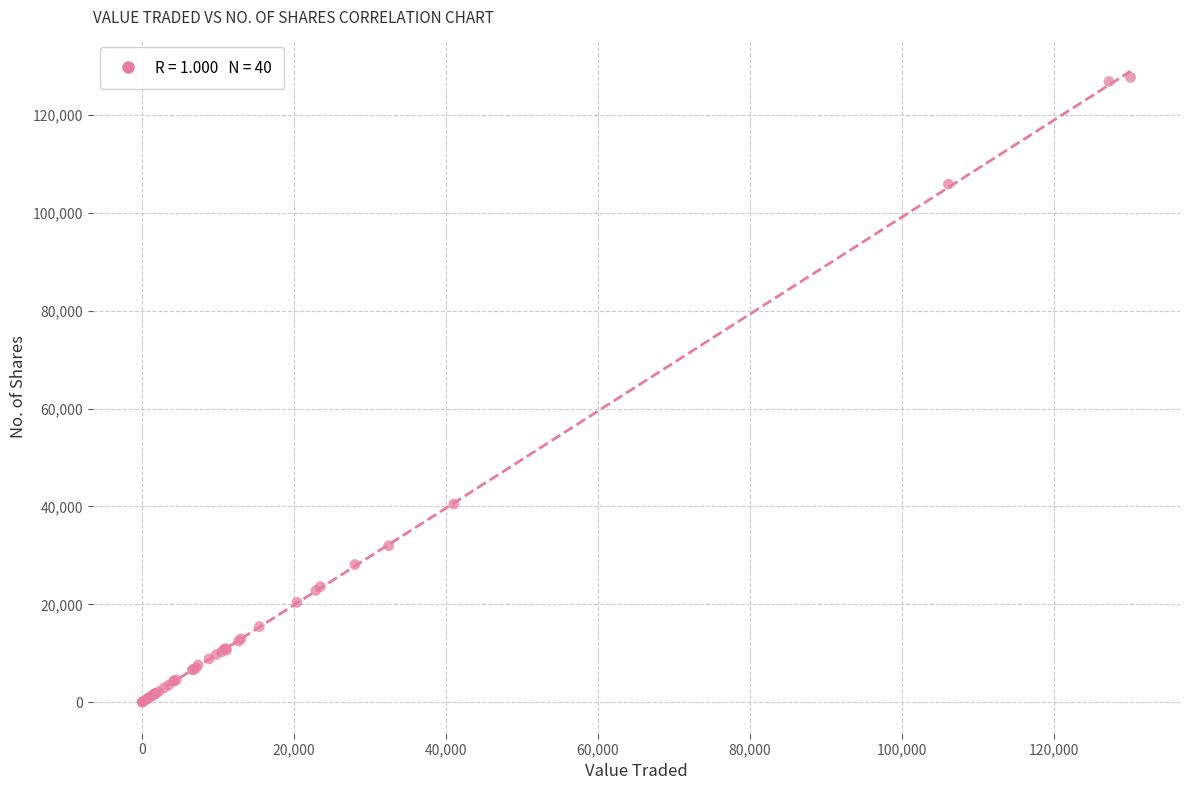

What Y value in the scatter plot is closest to 63836?

40478